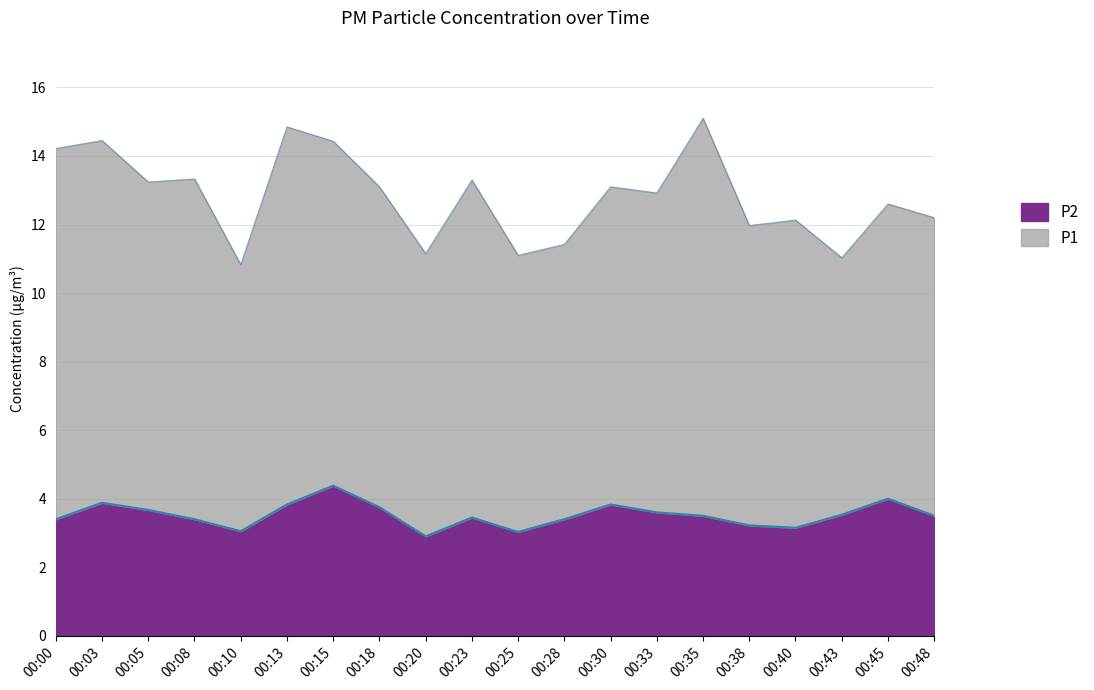

What is the average value?

3.5